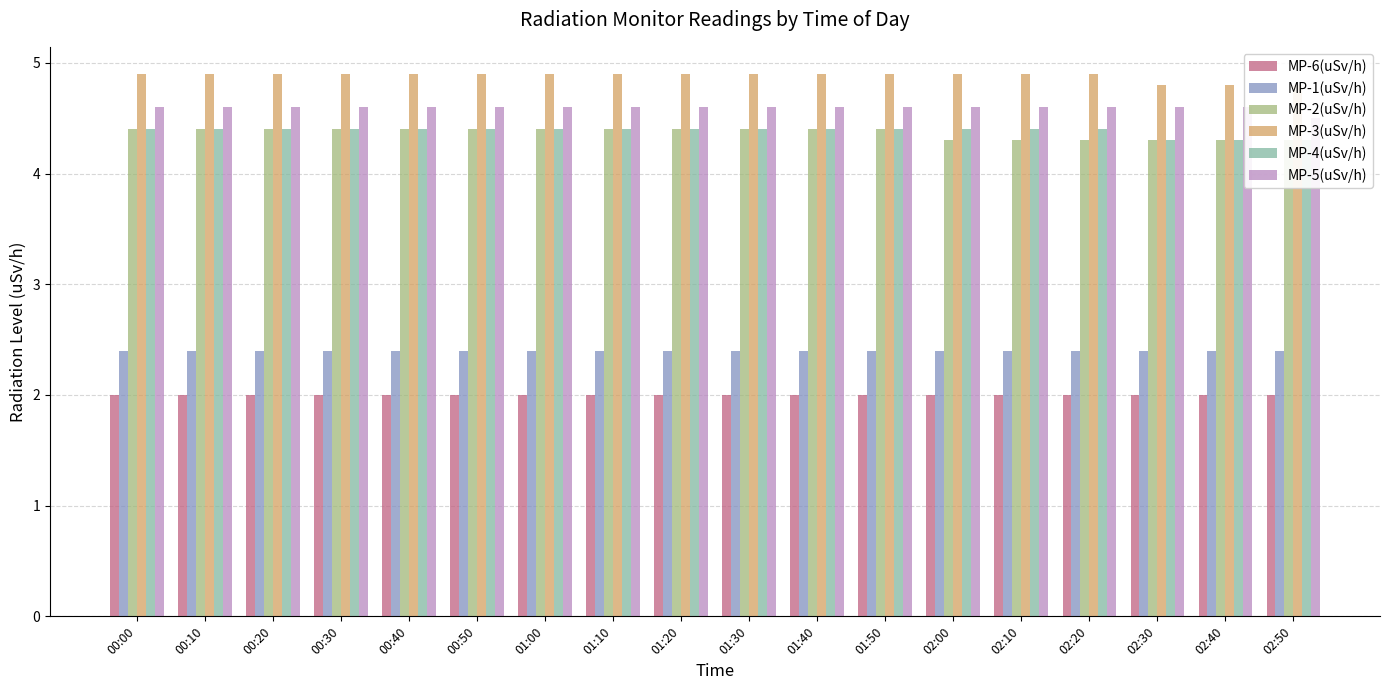

At which category is the sum across all series the highest?

00:00